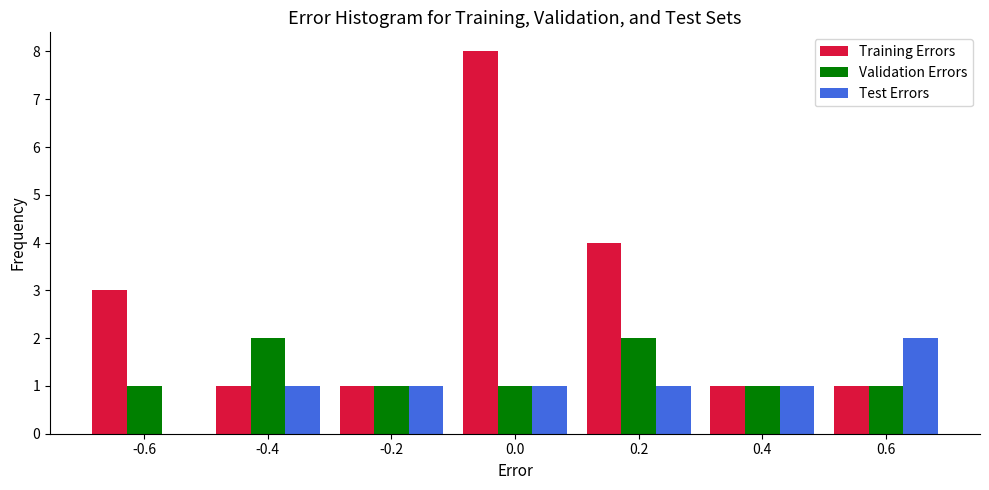

Reading left to right, transcribe this chart: for each range on the x-axis, give the height of each series' bar. The values are not printed on the chart, so give them approximately, as read against the axis.

-0.7 to -0.5: Training Errors=3	Validation Errors=1	Test Errors=0
-0.5 to -0.3: Training Errors=1	Validation Errors=2	Test Errors=1
-0.3 to -0.1: Training Errors=1	Validation Errors=1	Test Errors=1
-0.1 to 0.1: Training Errors=8	Validation Errors=1	Test Errors=1
0.1 to 0.3: Training Errors=4	Validation Errors=2	Test Errors=1
0.3 to 0.5: Training Errors=1	Validation Errors=1	Test Errors=1
0.5 to 0.7: Training Errors=1	Validation Errors=1	Test Errors=2